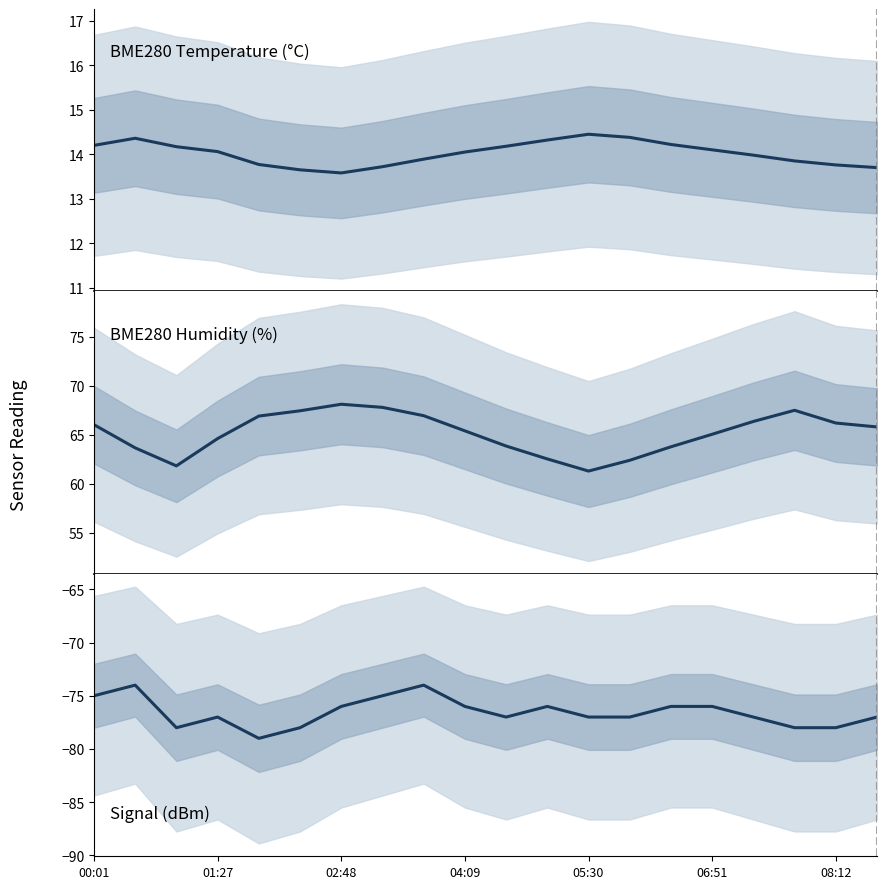

Does the chart have visible grid lines?

No